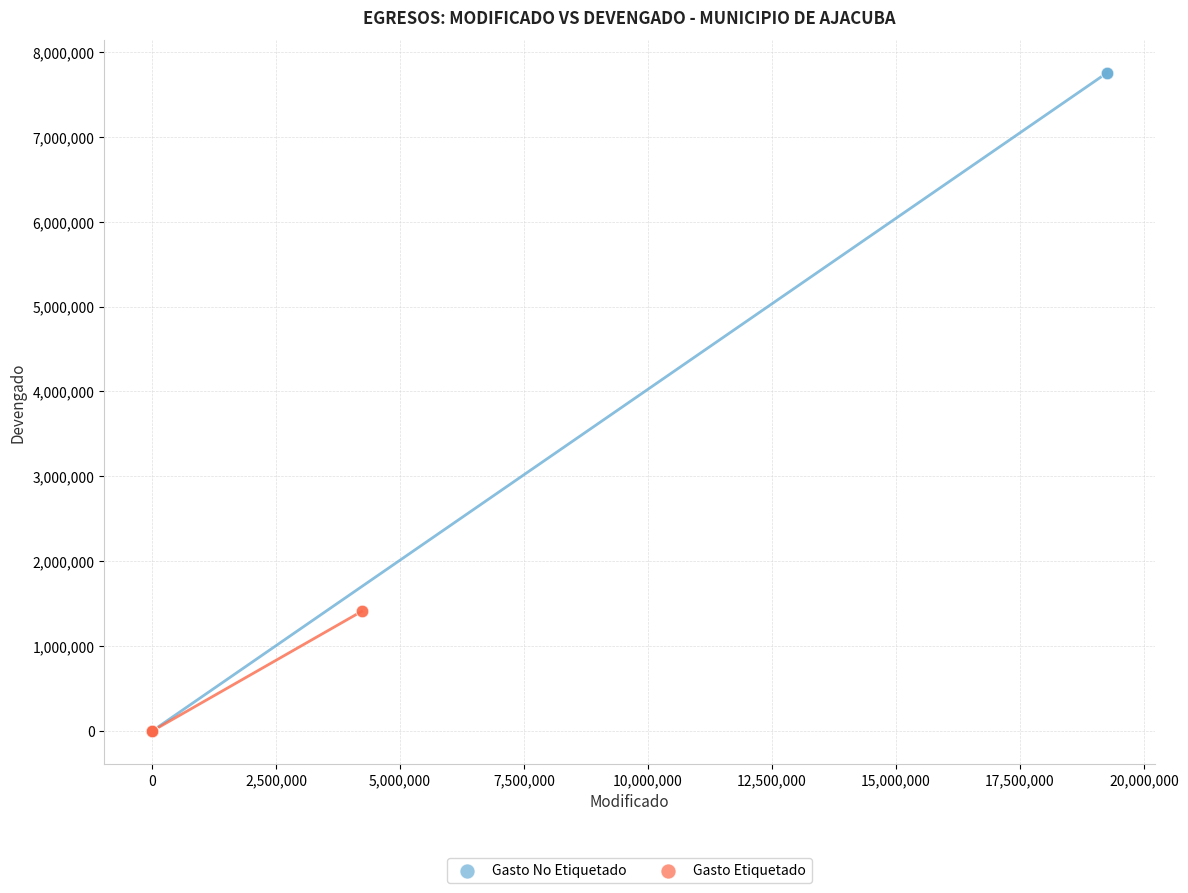

Which series contains the highest Y value?

Gasto No Etiquetado